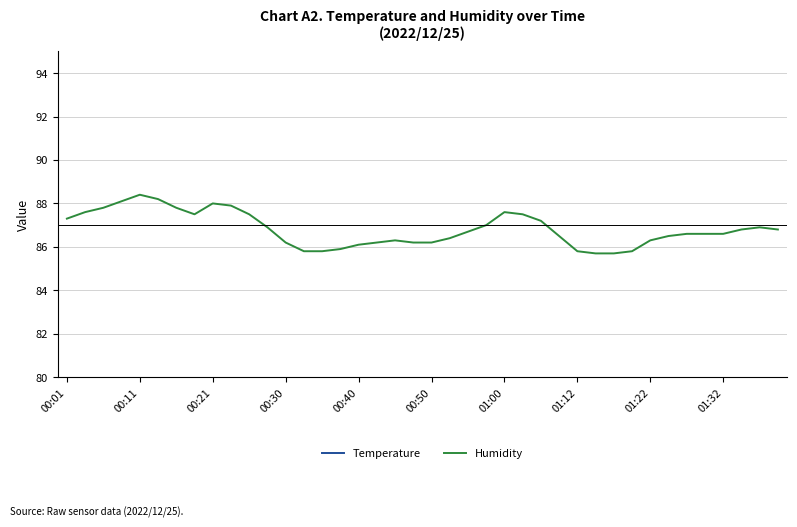

What is the minimum value for Humidity?

85.7